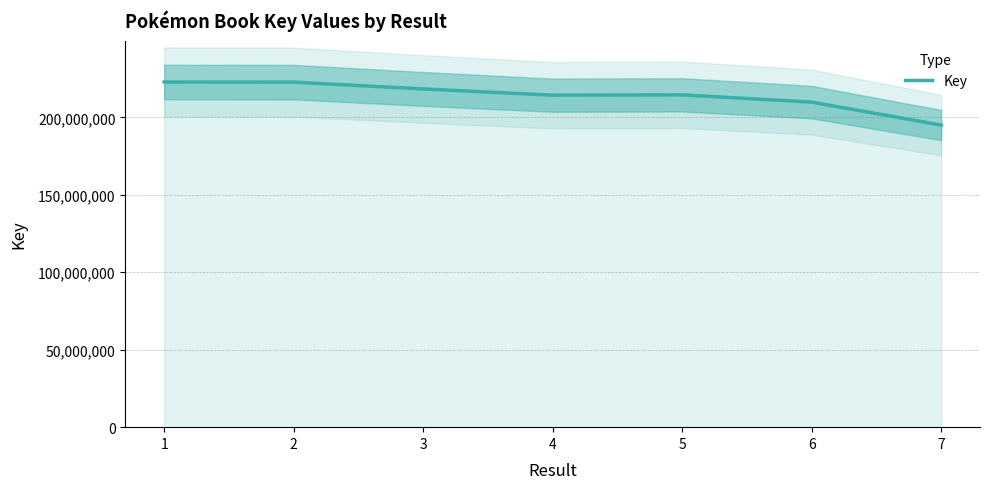

What is the difference between the maximum and minimum values?

27801935